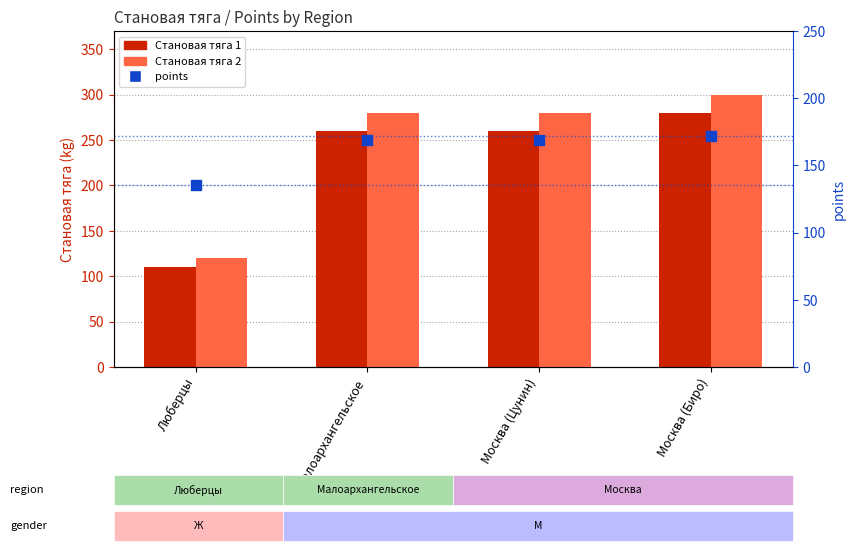

What are all the series names shown in the legend?

Становая тяга 1, Становая тяга 2, points